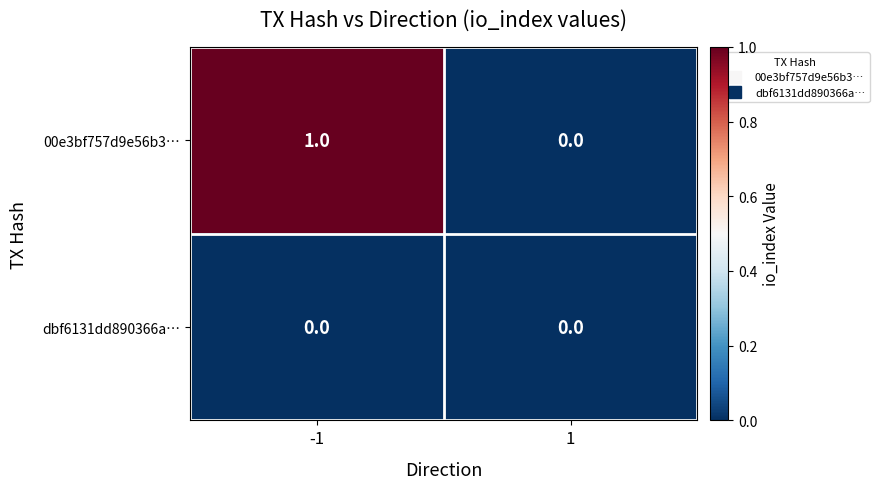

The value of dbf6131dd890366a… at -1 is 0. True or false?

True